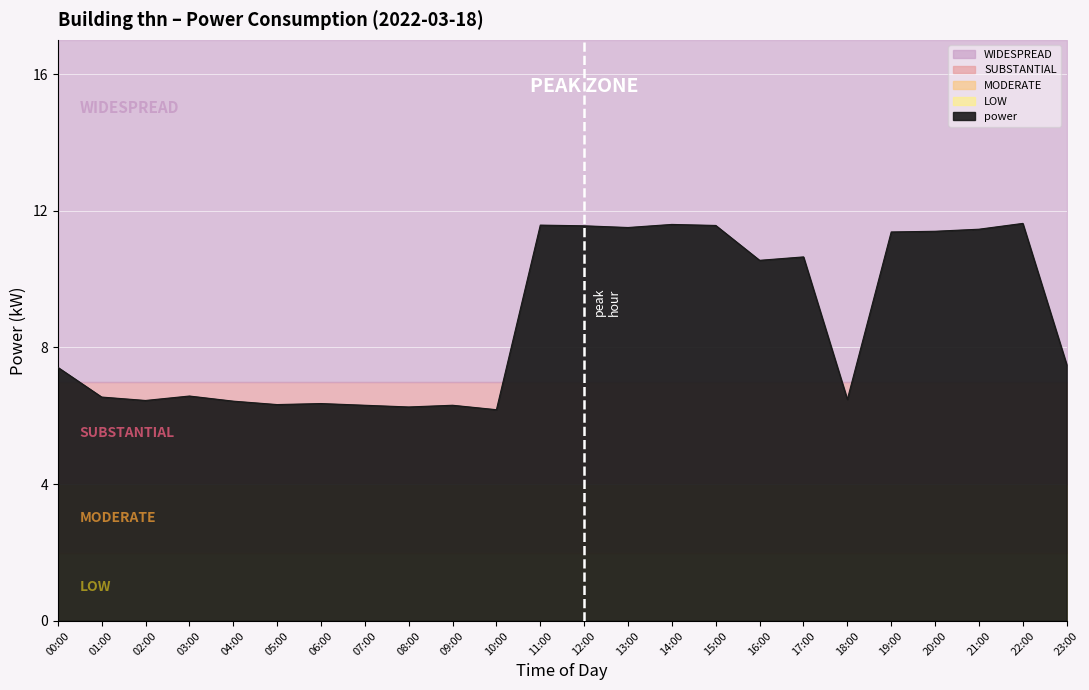

List the labels in order of value, smallest first.

10:00, 08:00, 07:00, 09:00, 05:00, 06:00, 04:00, 02:00, 18:00, 01:00, 03:00, 00:00, 23:00, 16:00, 17:00, 19:00, 20:00, 21:00, 13:00, 12:00, 15:00, 11:00, 14:00, 22:00